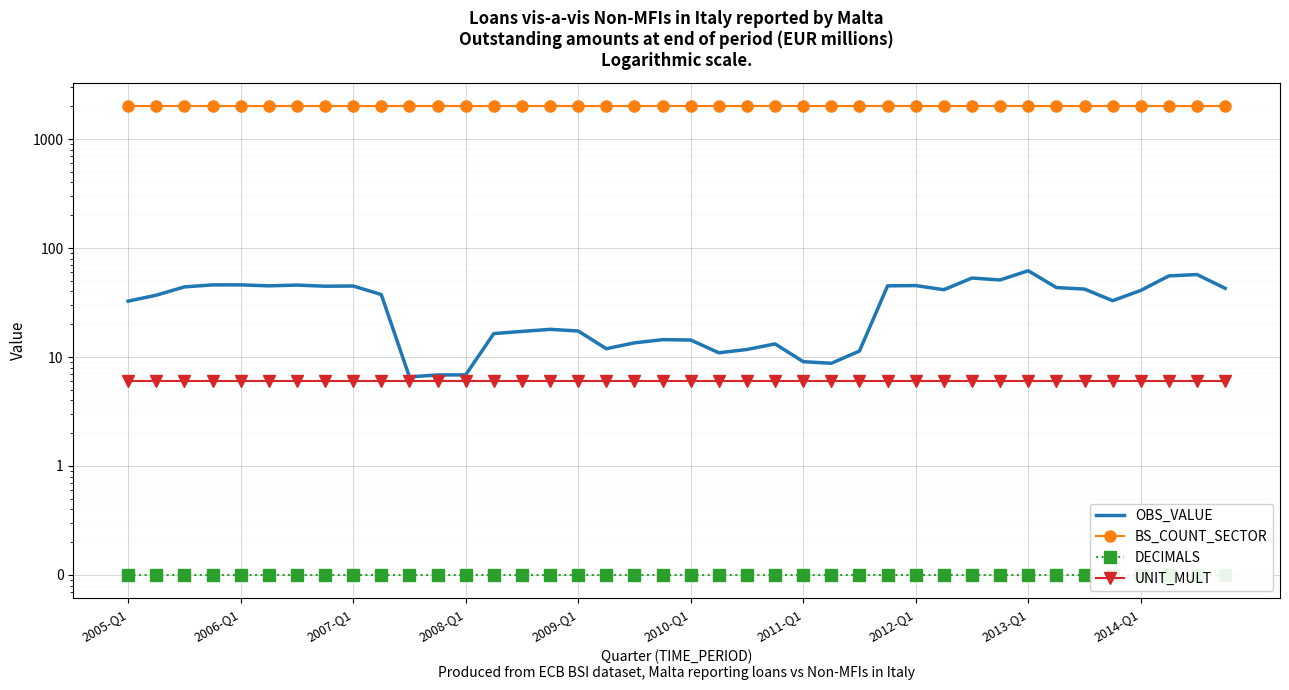

Which category has the highest value in the UNIT_MULT series?

2005-Q1